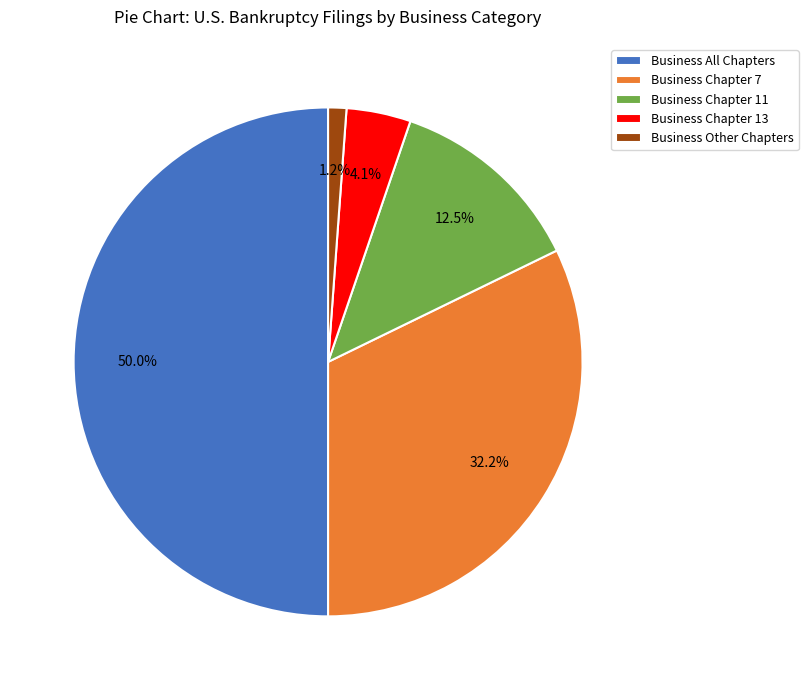

What is the largest slice in the pie chart?

Business All Chapters